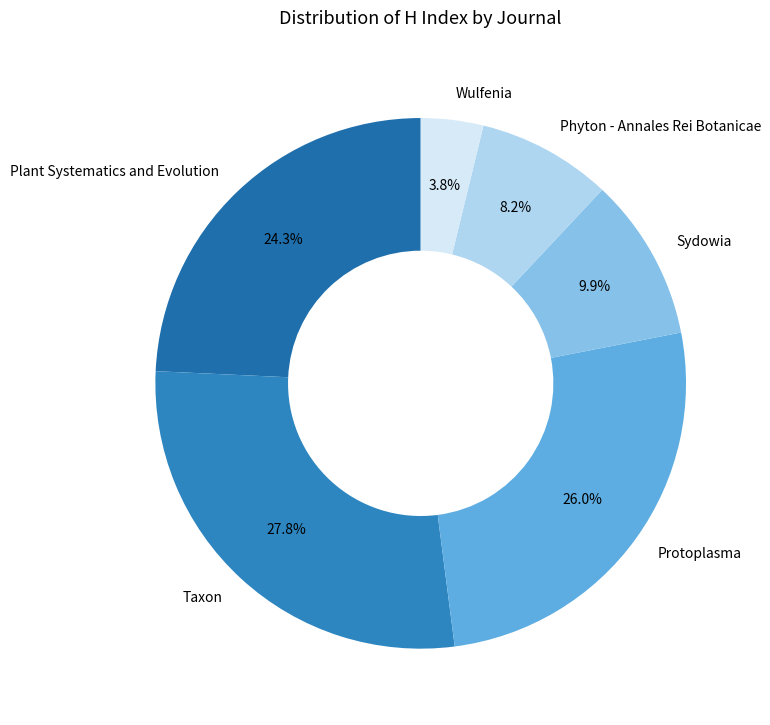

How many segments does this pie chart have?

6